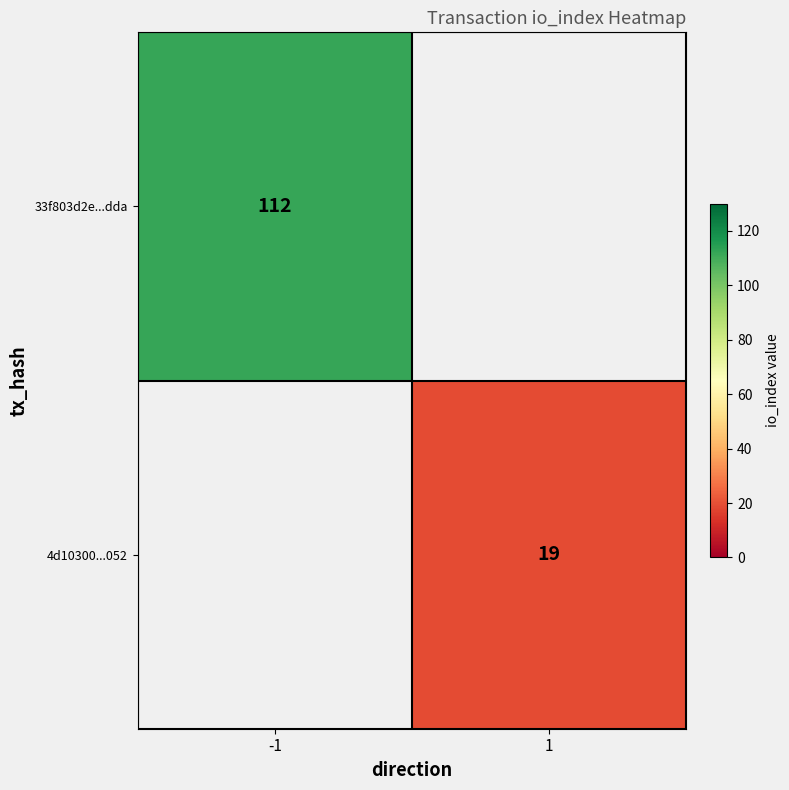

True or false: 33f803d2e...dda has a value of 32 at -1.

False